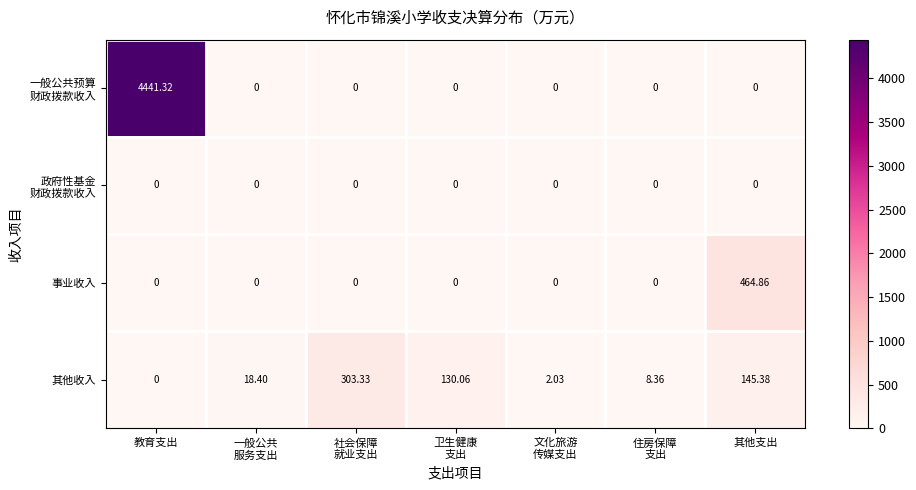

At which category is the sum across all series the highest?

教育支出